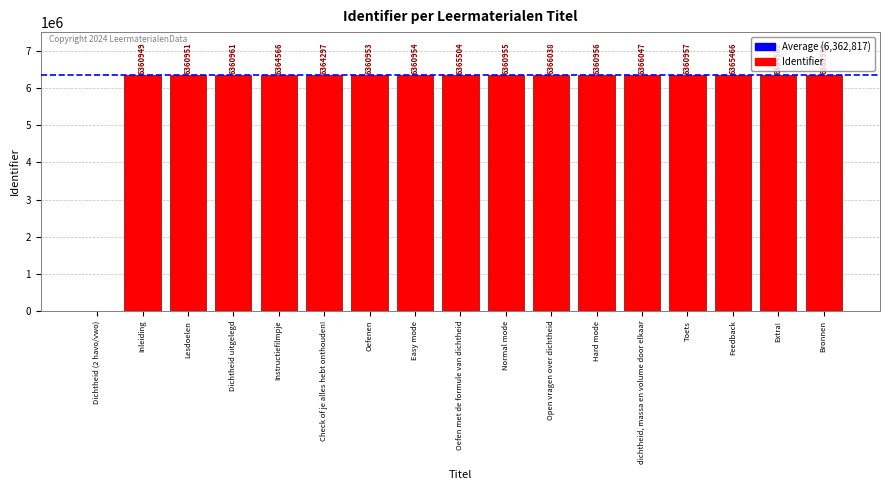

Are the bars horizontal?

No